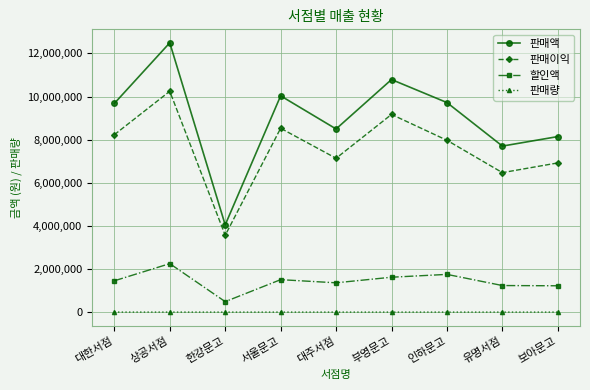

How many distinct data groups are displayed?

4